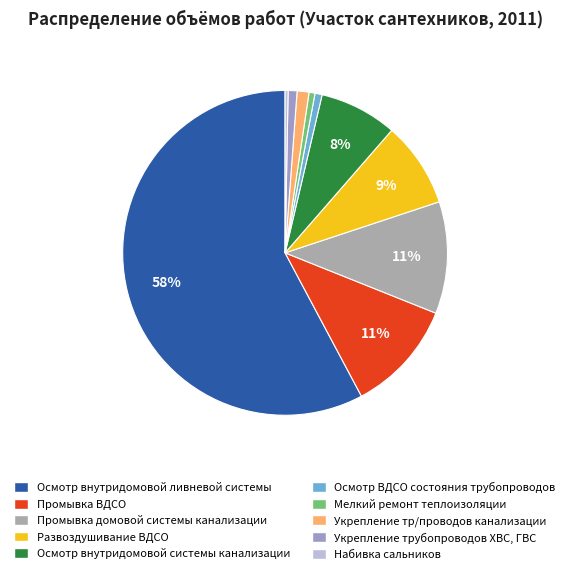

Which category has the biggest portion of the pie?

Осмотр внутридомовой ливневой системы